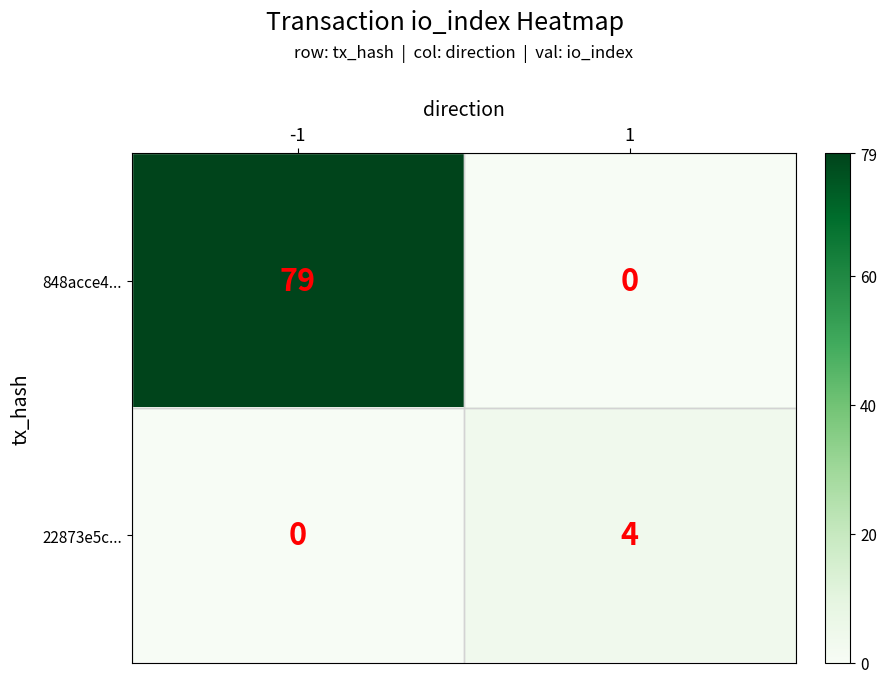

List the series in order of their overall mean, highest first.

848acce4..., 22873e5c...